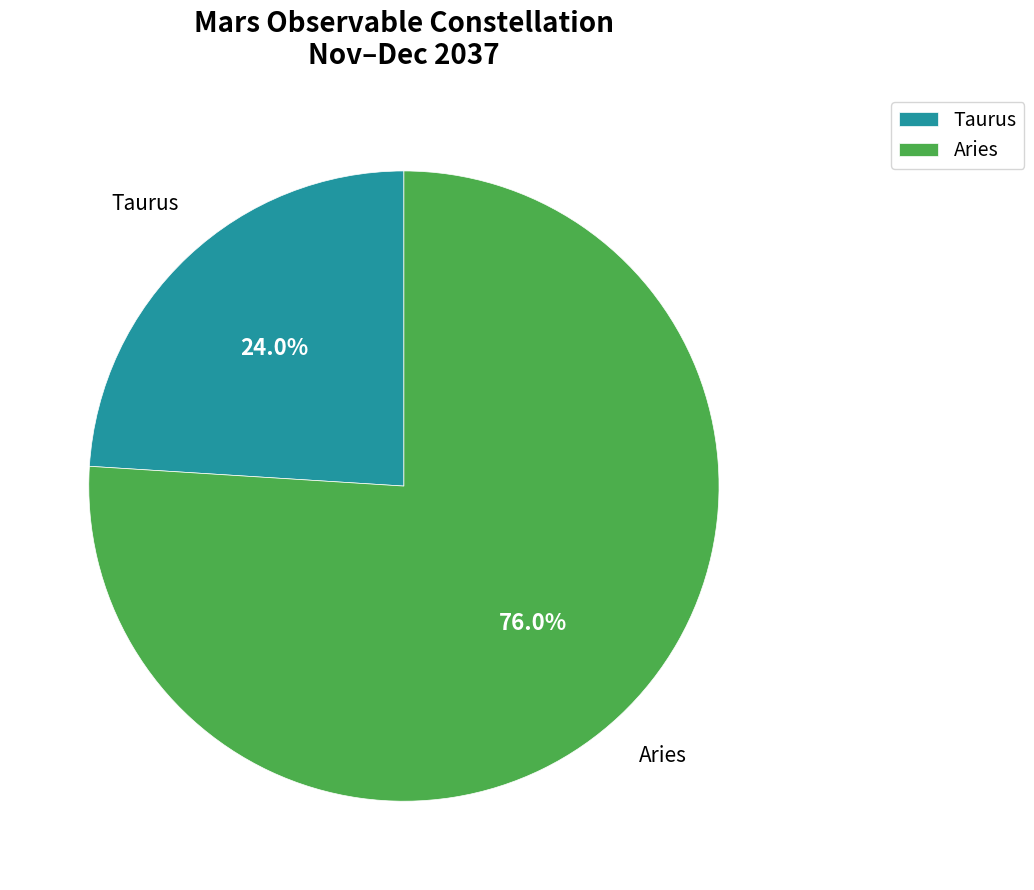

How many slices are in this pie chart?

2